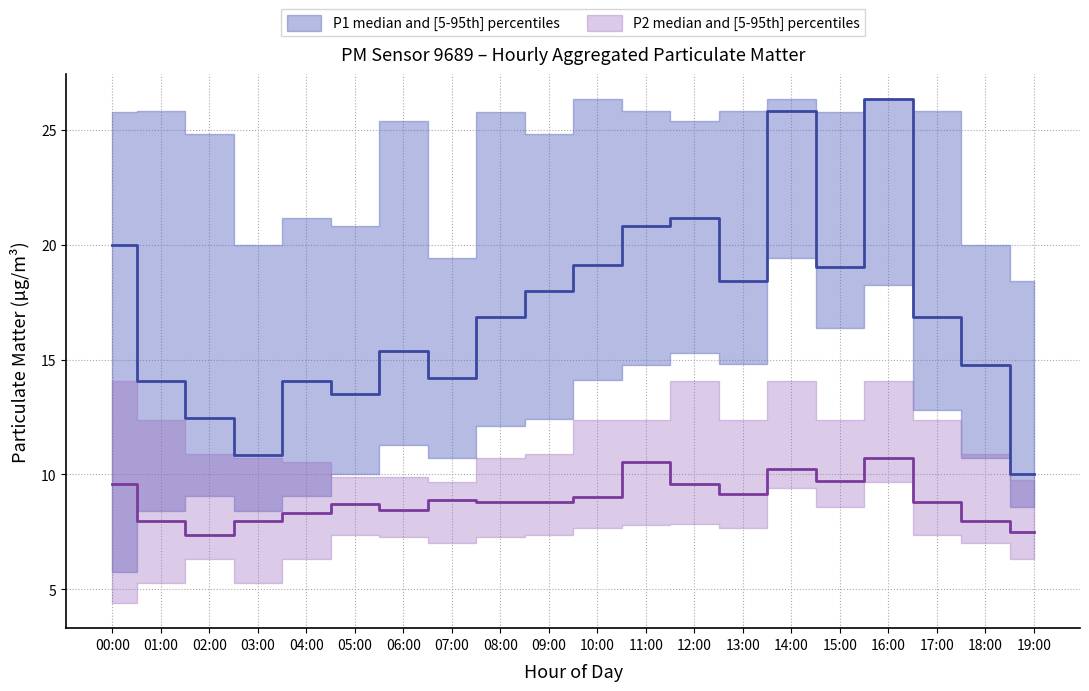

The value of P2_p5 at 12:00 is 7.8. True or false?

True